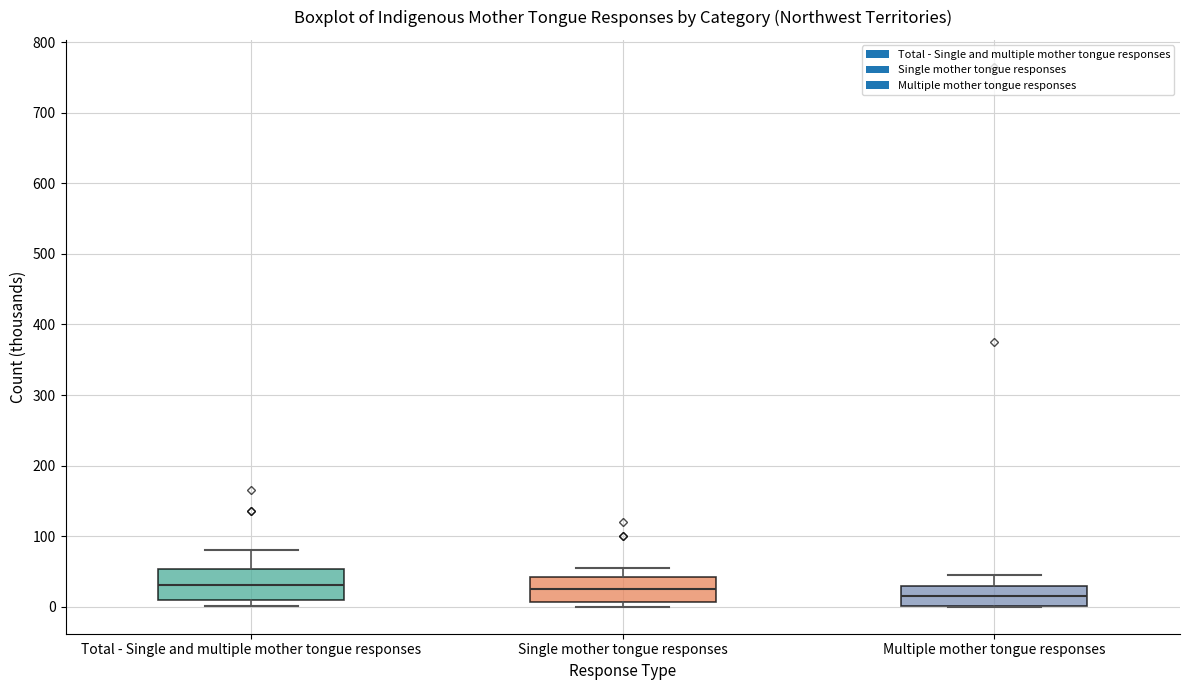

Where is the upper edge of the box for Total - Single and multiple mother tongue responses on the y-axis? The values are not printed on the chart, so give them approximately, as read against the axis.

50